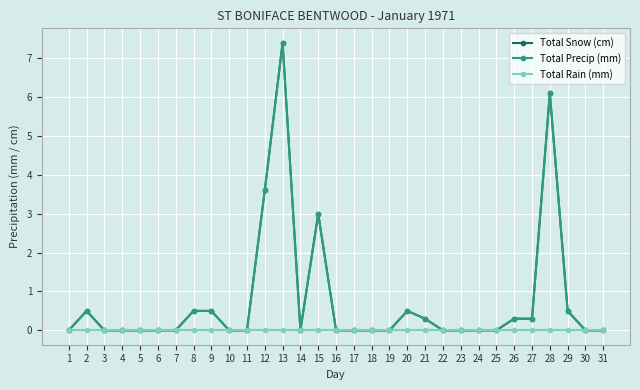

Reading left to right, list all the values displayed in this chart.

Total Snow (cm): 1=0.0	2=0.5	3=0.0	4=0.0	5=0.0	6=0.0	7=0.0	8=0.5	9=0.5	10=0.0	11=0.0	12=3.6	13=7.4	14=0.0	15=3.0	16=0.0	17=0.0	18=0.0	19=0.0	20=0.5	21=0.3	22=0.0	23=0.0	24=0.0	25=0.0	26=0.3	27=0.3	28=6.1	29=0.5	30=0.0	31=0.0
Total Precip (mm): 1=0.0	2=0.5	3=0.0	4=0.0	5=0.0	6=0.0	7=0.0	8=0.5	9=0.5	10=0.0	11=0.0	12=3.6	13=7.4	14=0.0	15=3.0	16=0.0	17=0.0	18=0.0	19=0.0	20=0.5	21=0.3	22=0.0	23=0.0	24=0.0	25=0.0	26=0.3	27=0.3	28=6.1	29=0.5	30=0.0	31=0.0
Total Rain (mm): 1=0.0	2=0.0	3=0.0	4=0.0	5=0.0	6=0.0	7=0.0	8=0.0	9=0.0	10=0.0	11=0.0	12=0.0	13=0.0	14=0.0	15=0.0	16=0.0	17=0.0	18=0.0	19=0.0	20=0.0	21=0.0	22=0.0	23=0.0	24=0.0	25=0.0	26=0.0	27=0.0	28=0.0	29=0.0	30=0.0	31=0.0